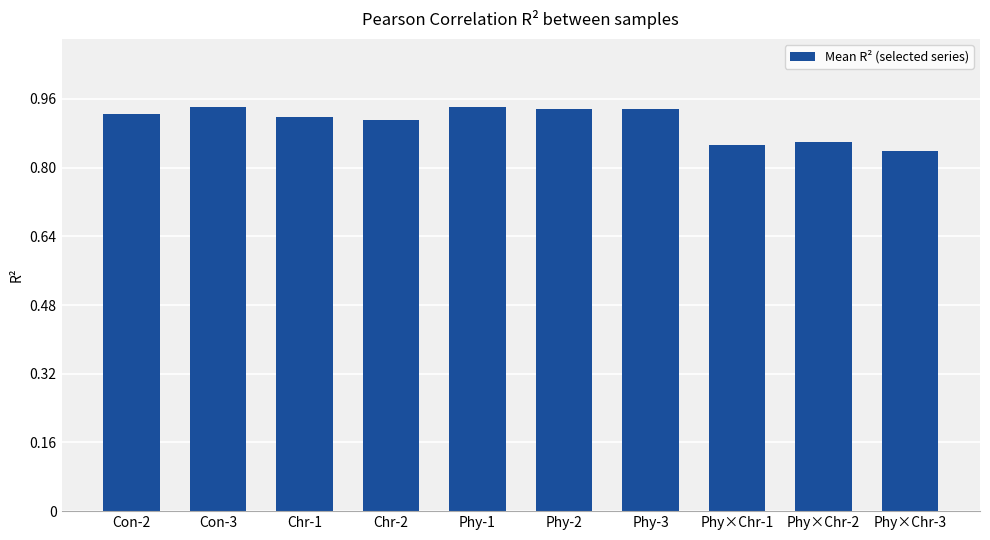

How many bars are there in total?

10